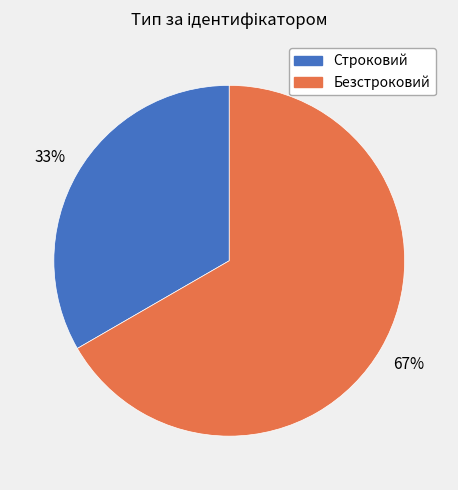

Approximately how many times larger is the value at Безстроковий compared to Строковий?

2.0